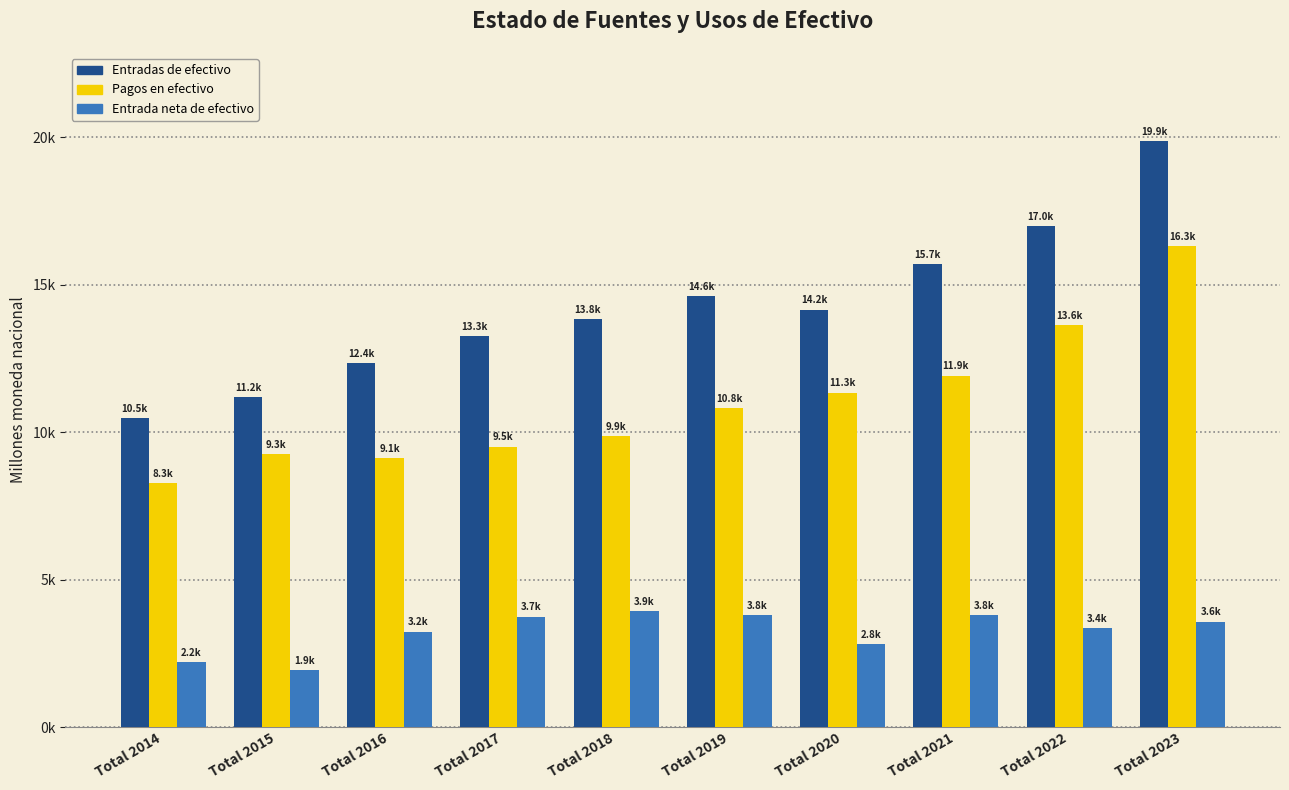

Reading right to left, transcribe all the data shown in this chart.

Entradas de efectivo: 19882.0	16995.2	15705.6	14157.7	14619.5	13825.9	13261.8	12357.0	11194.5	10465.7
Pagos en efectivo: 16307.4	13640.9	11919.0	11347.5	10809.7	9882.6	9513.3	9120.0	9256.4	8263.3
Entrada neta de efectivo: 3574.6	3354.3	3786.6	2810.1	3809.8	3943.4	3748.5	3237.0	1938.1	2202.4